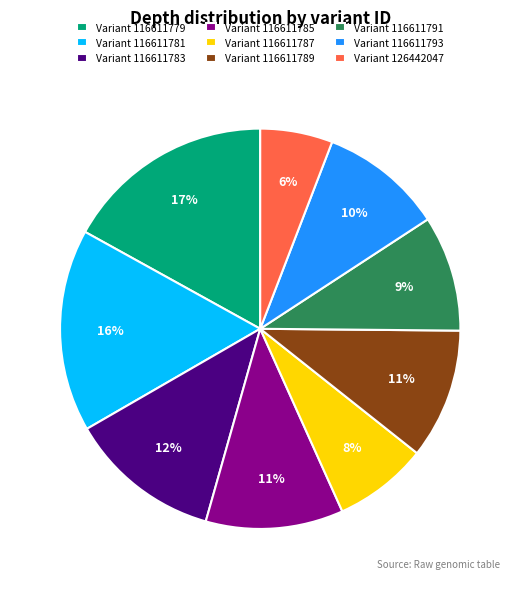

To the nearest percent, what is the difference between the largest and smallest slice percentages?

11%